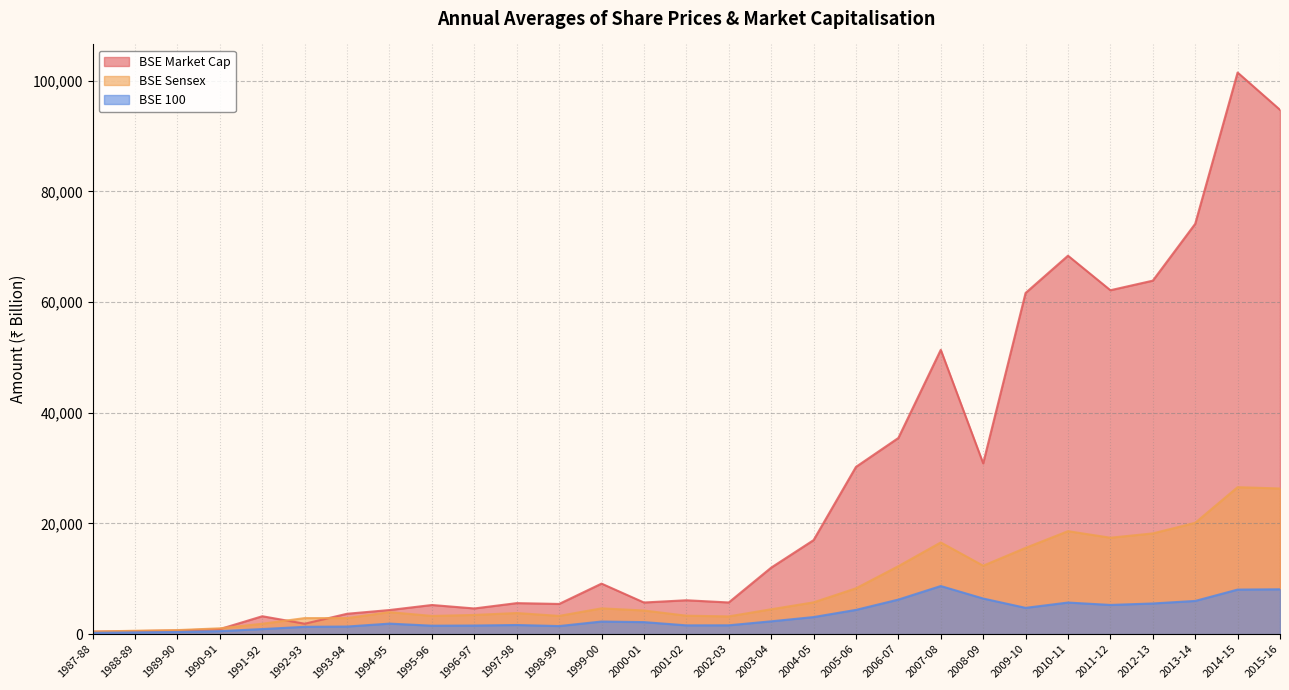

Which category has the lowest value across all series?

1987-88